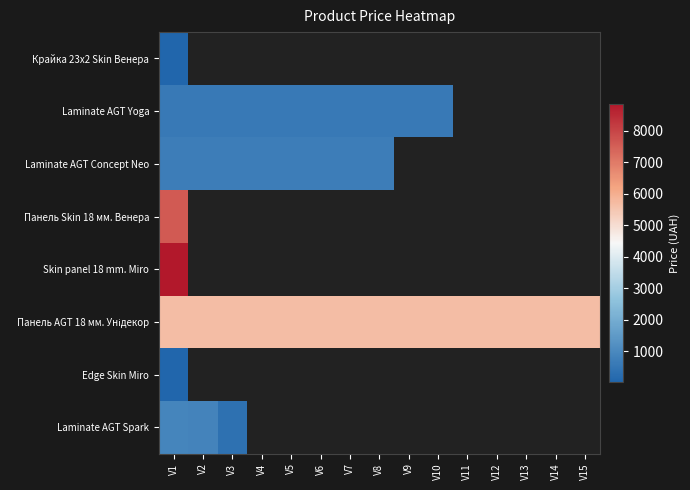

Which has a higher value, V15 or V13?

V13